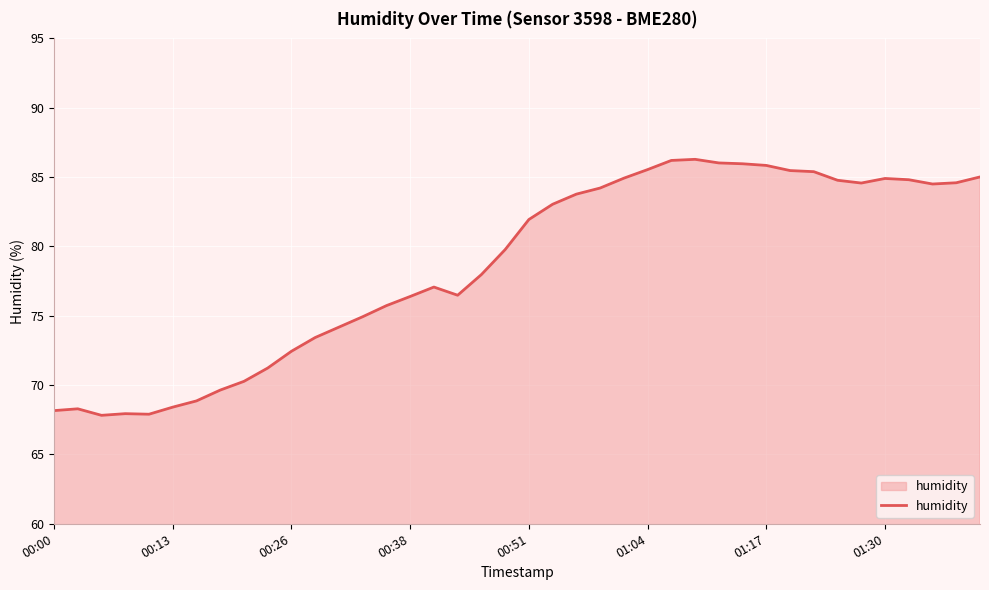

What is the difference between the maximum and minimum values?

18.5